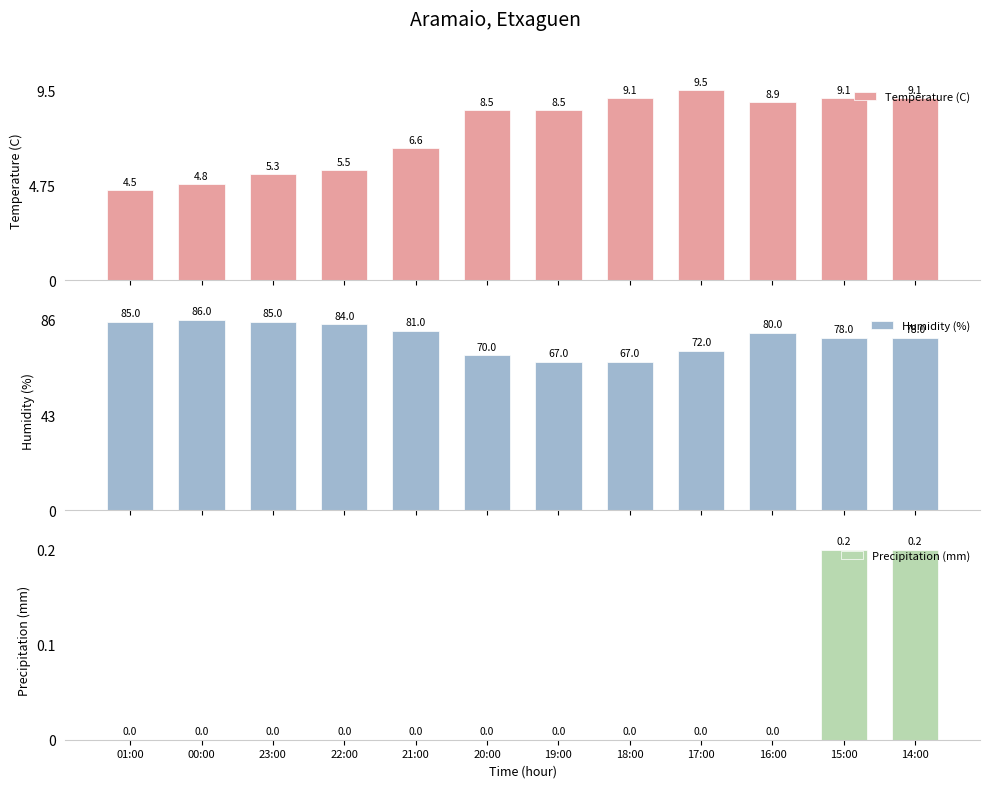

What is the value of the Temperature (C) bar at the 3rd from the left?

5.3